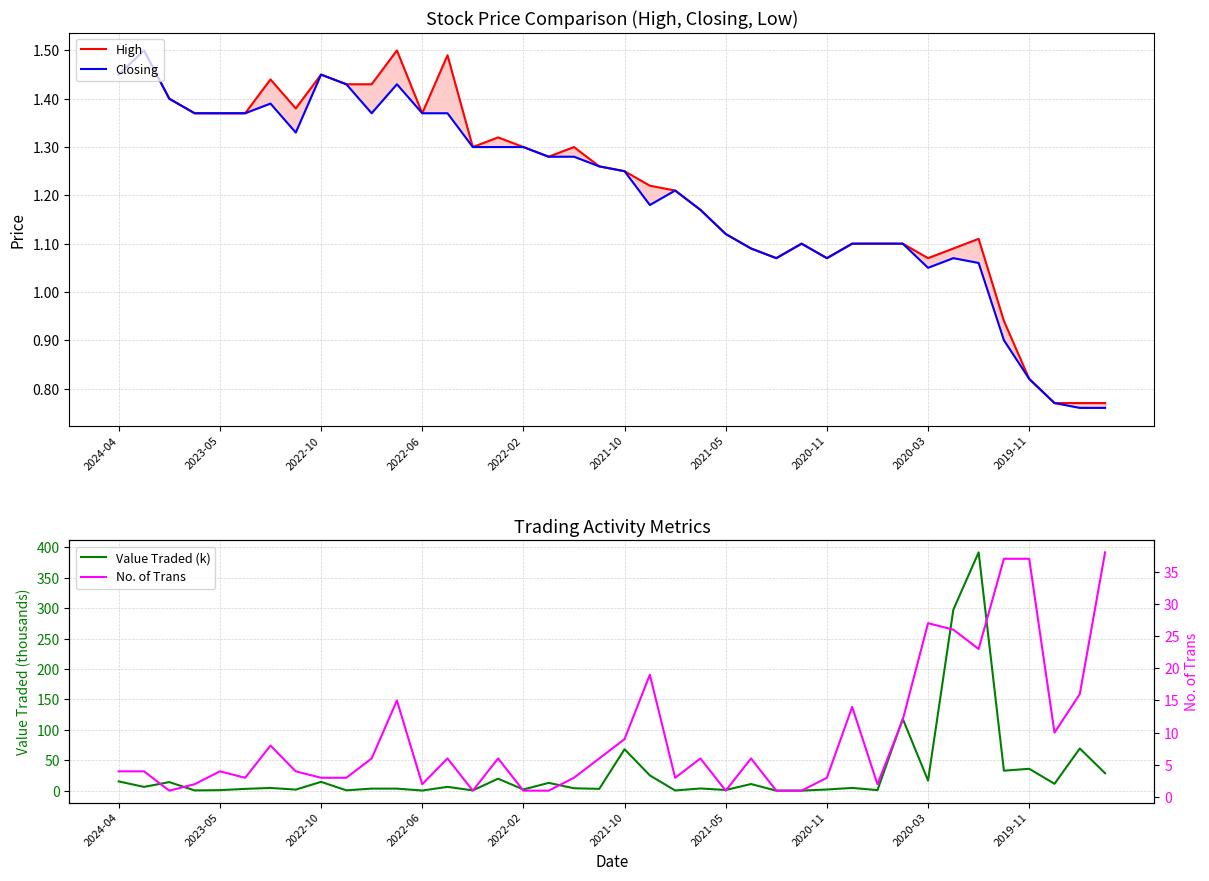

Rank the series by their maximum value, from highest to lowest.

Value Traded (k), No. of Trans, High, Closing